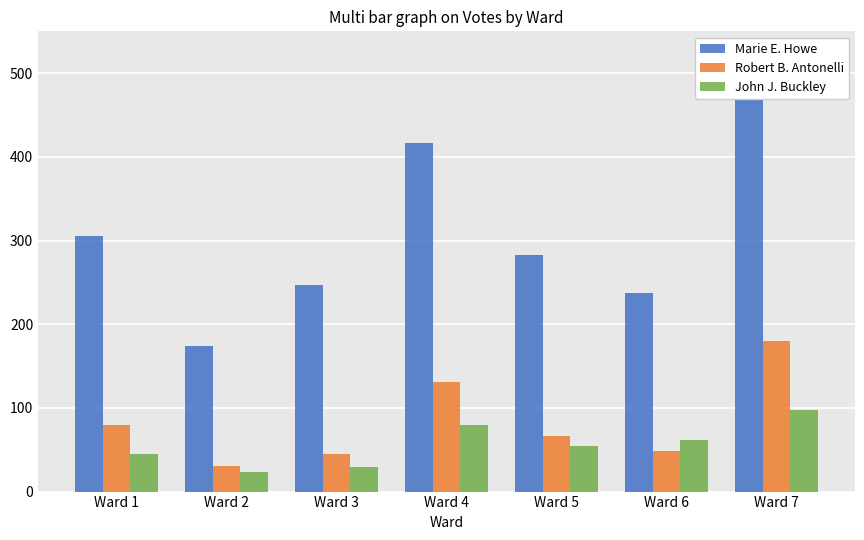

What are all the series names shown in the legend?

Marie E. Howe, Robert B. Antonelli, John J. Buckley